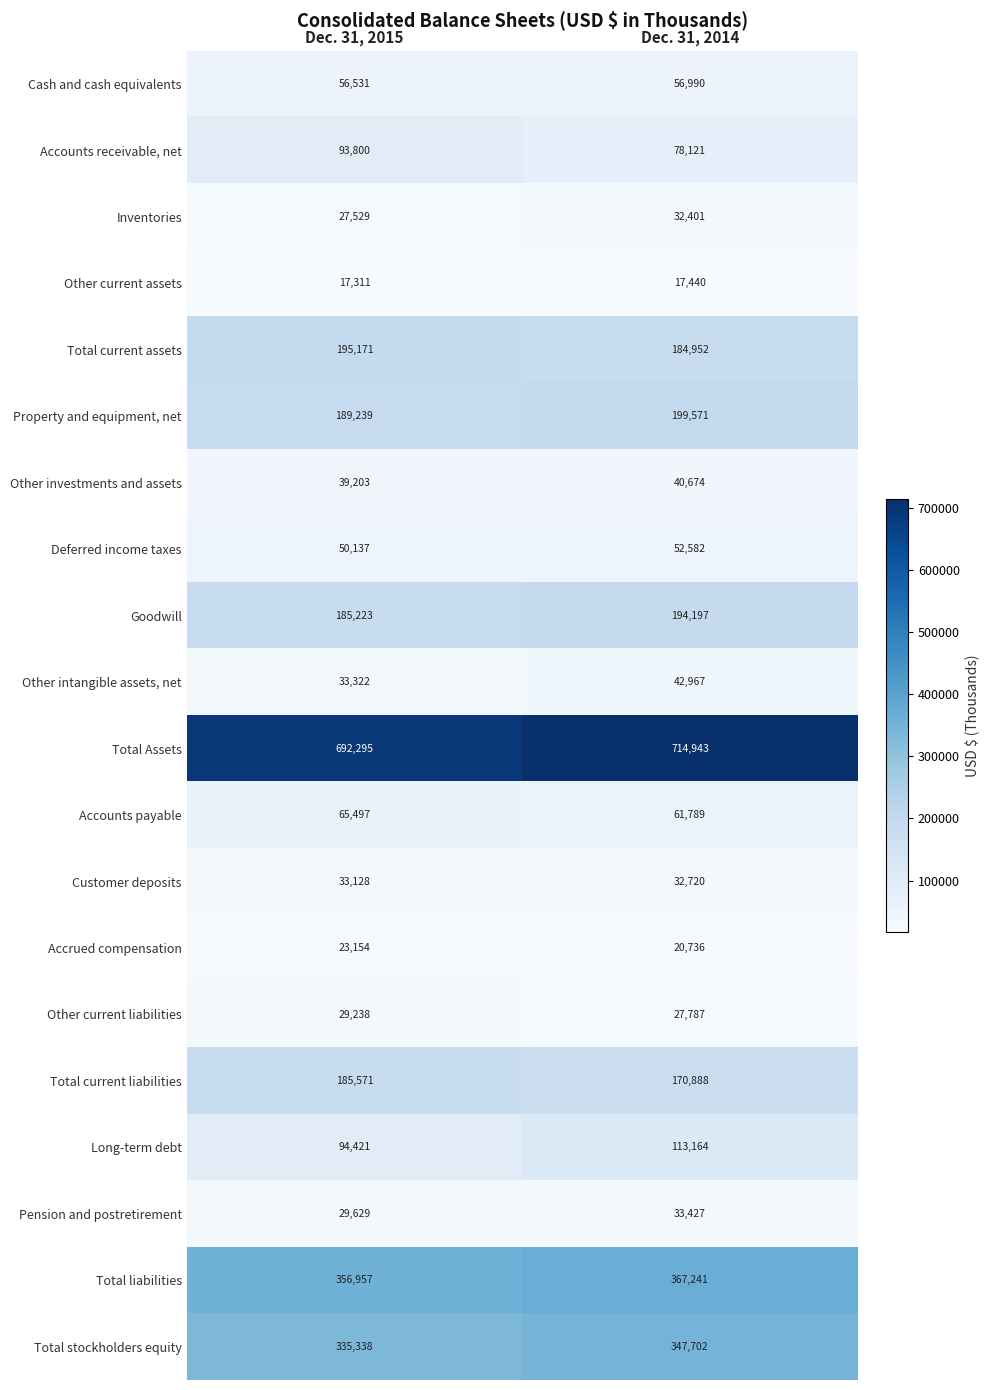

What is the sum of the Other current liabilities values at Dec. 31, 2015 and Dec. 31, 2014?

57025